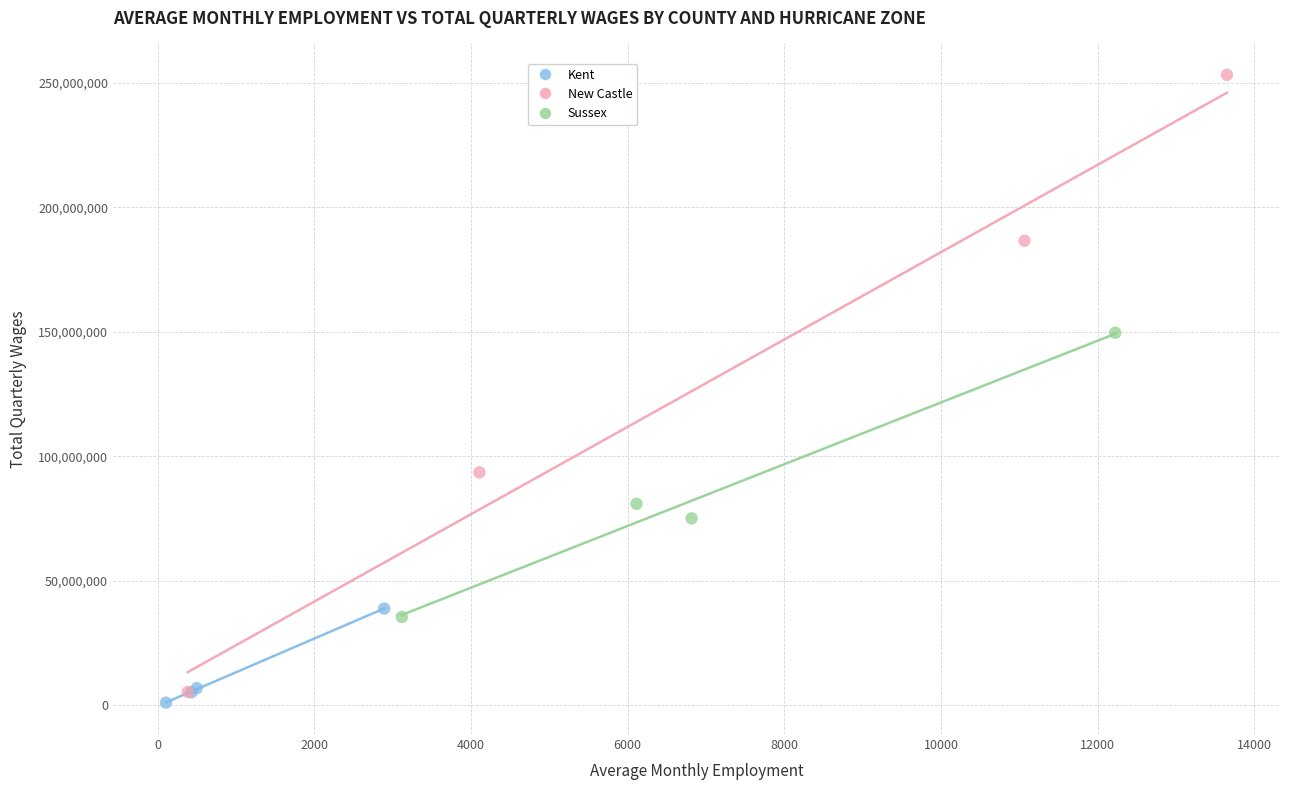

Which series has the largest Y range (max minus min)?

New Castle